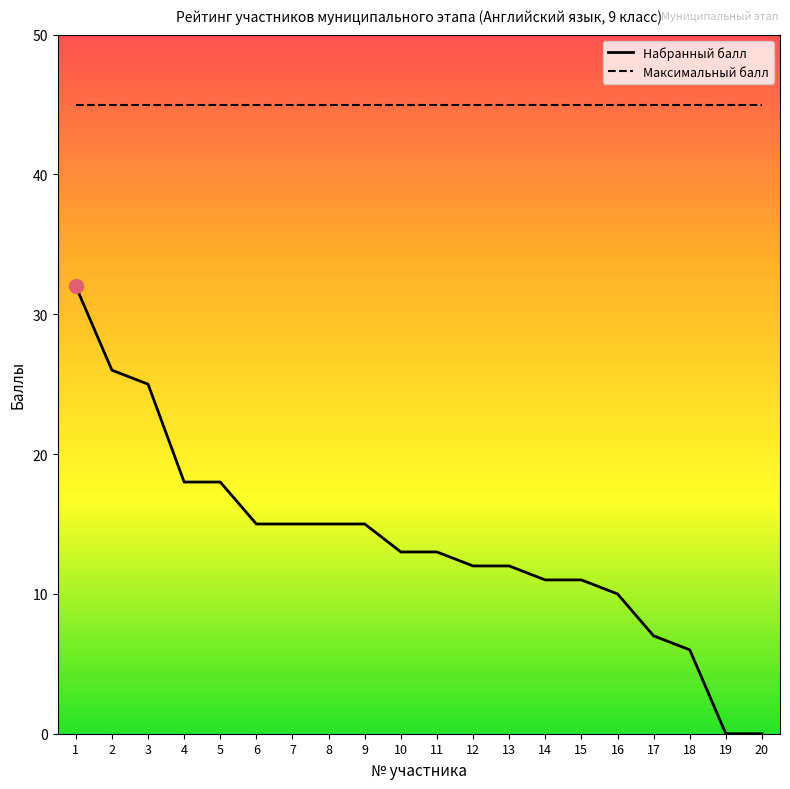

Which series has the largest range (max minus min)?

Набранный балл